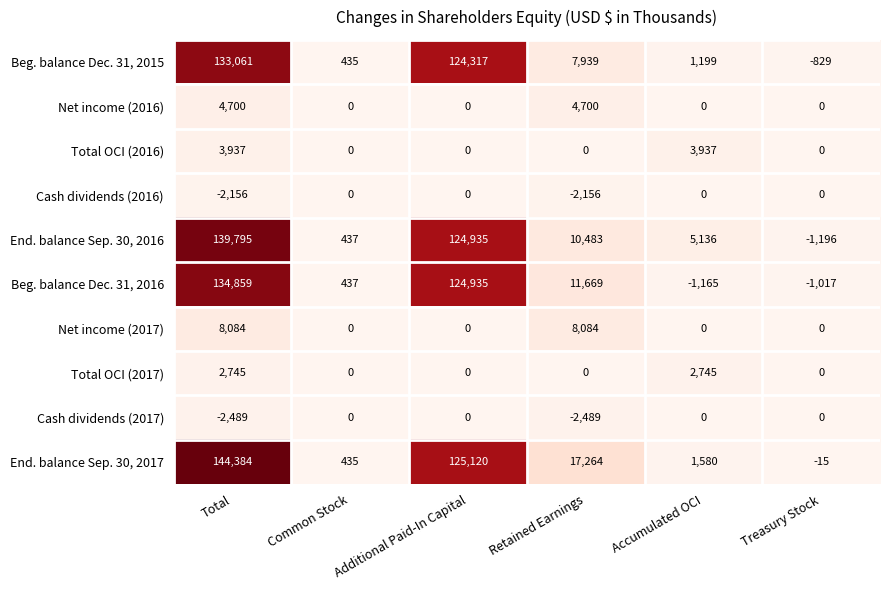

How many values in the Beg. balance Dec. 31, 2016 series are below 11669?

3